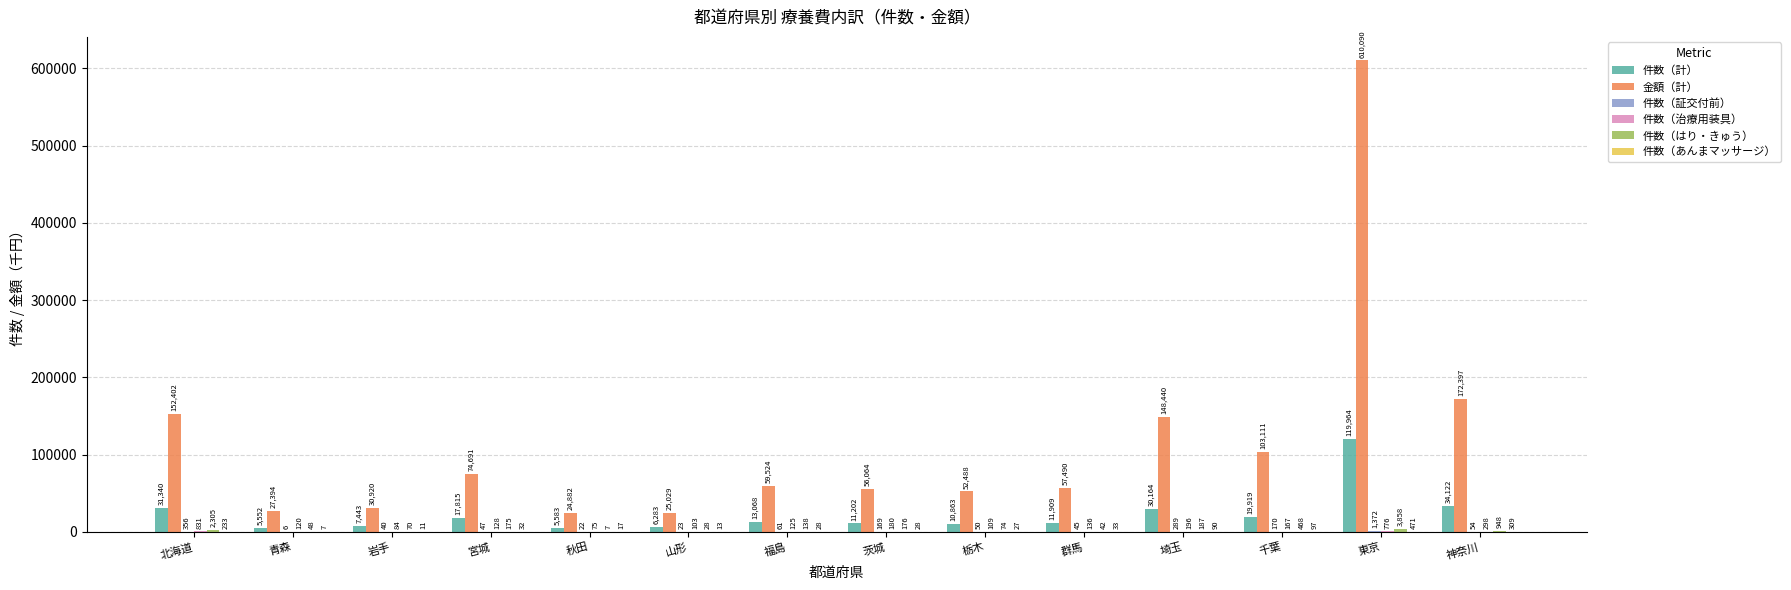

At which category is the sum across all series the highest?

東京